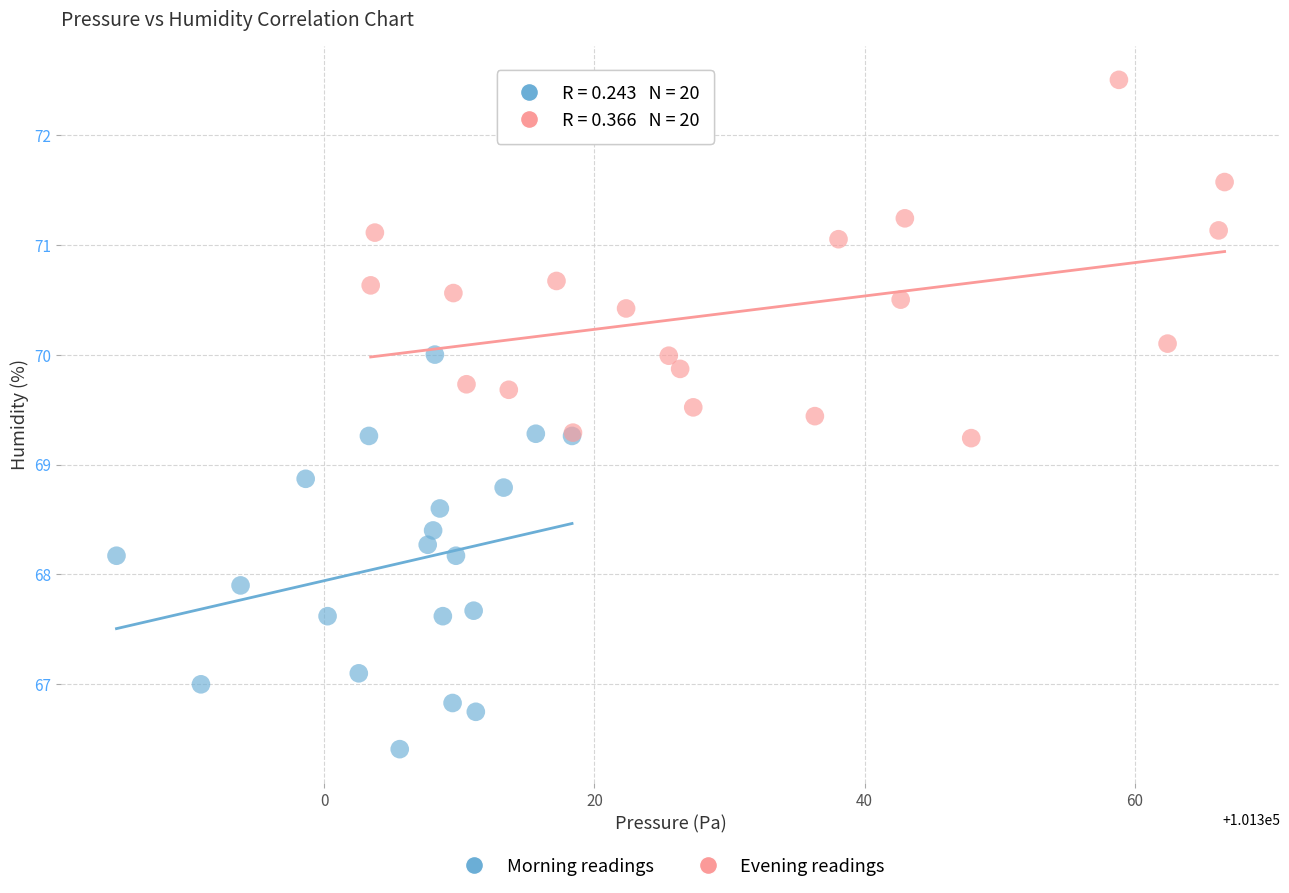

Which series contains the lowest Y value?

Morning readings